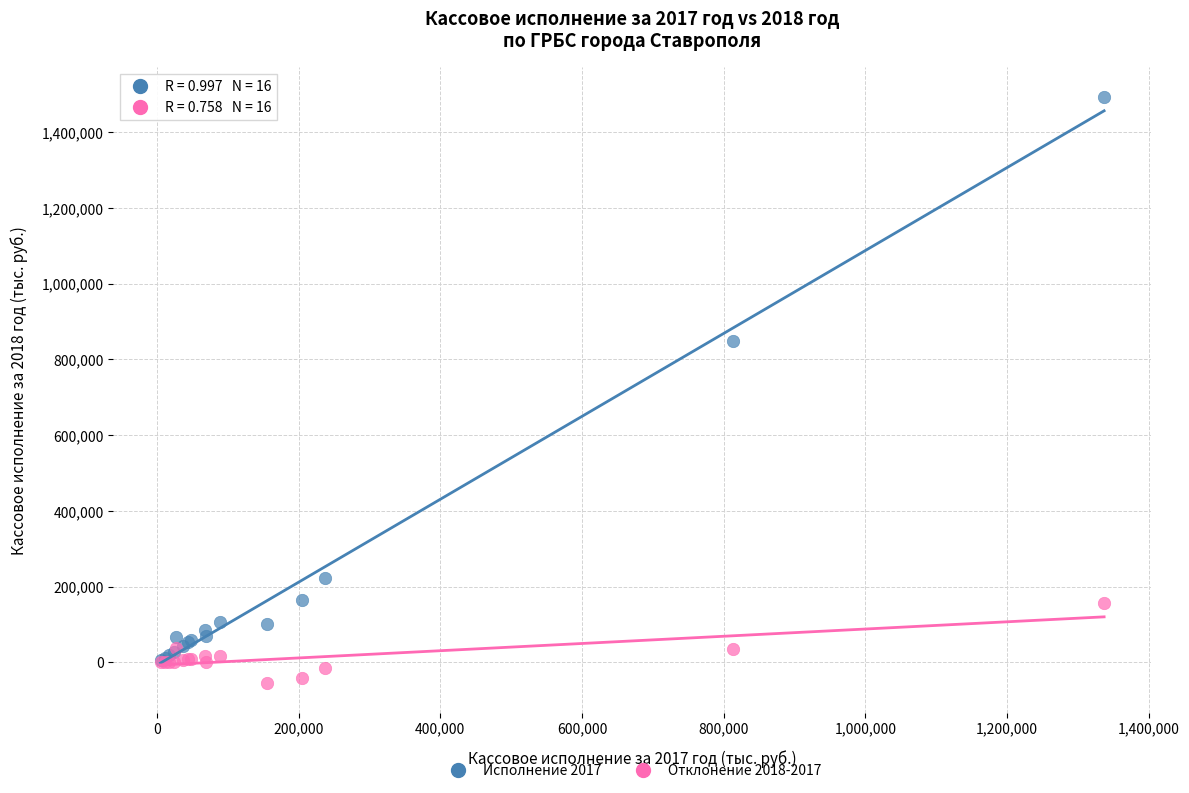

Across all series, what Y value is closest to 719420?

848311